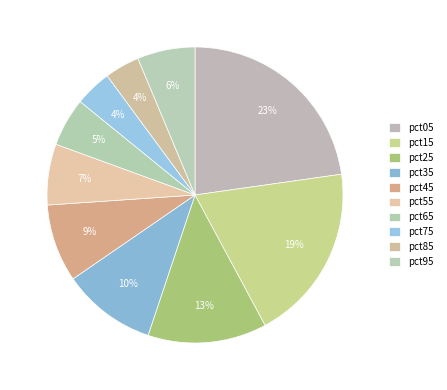

How many segments does this pie chart have?

10